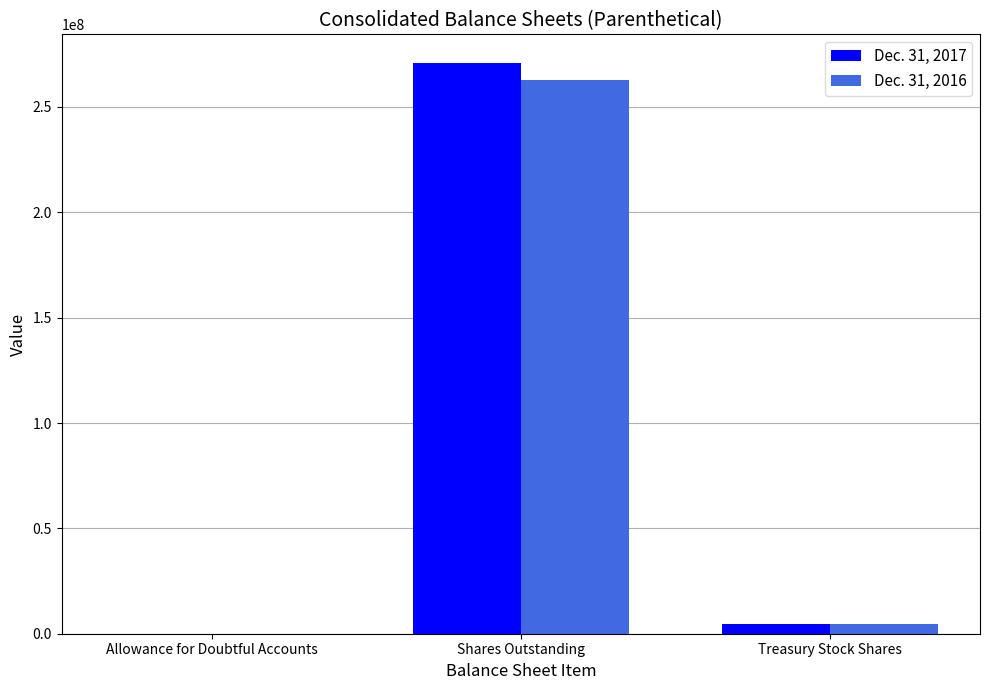

At which category does the chart reach its peak across all series?

Shares Outstanding